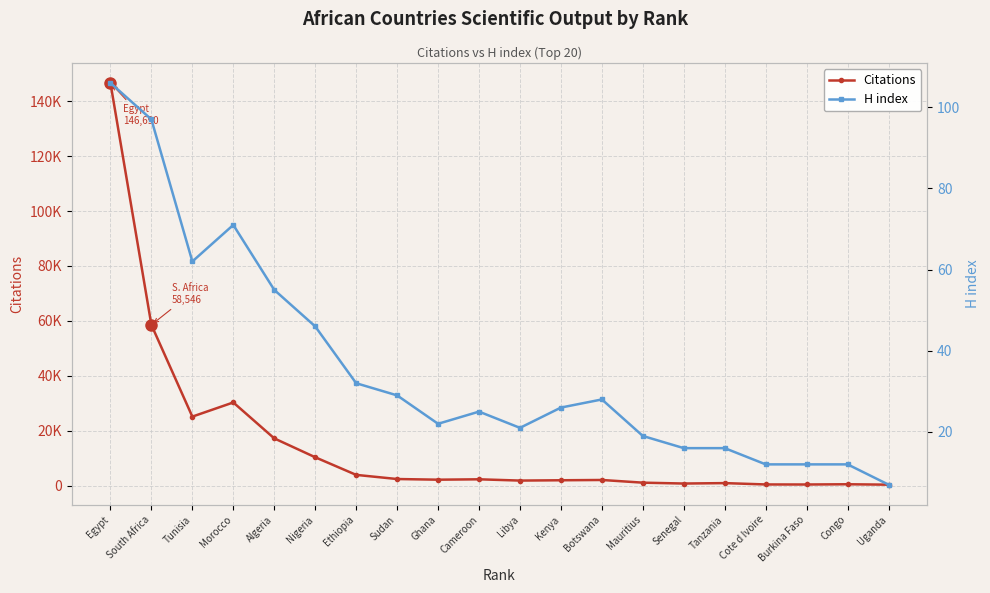

The Citations series shows 706 at Cote d Ivoire. True or false?

False